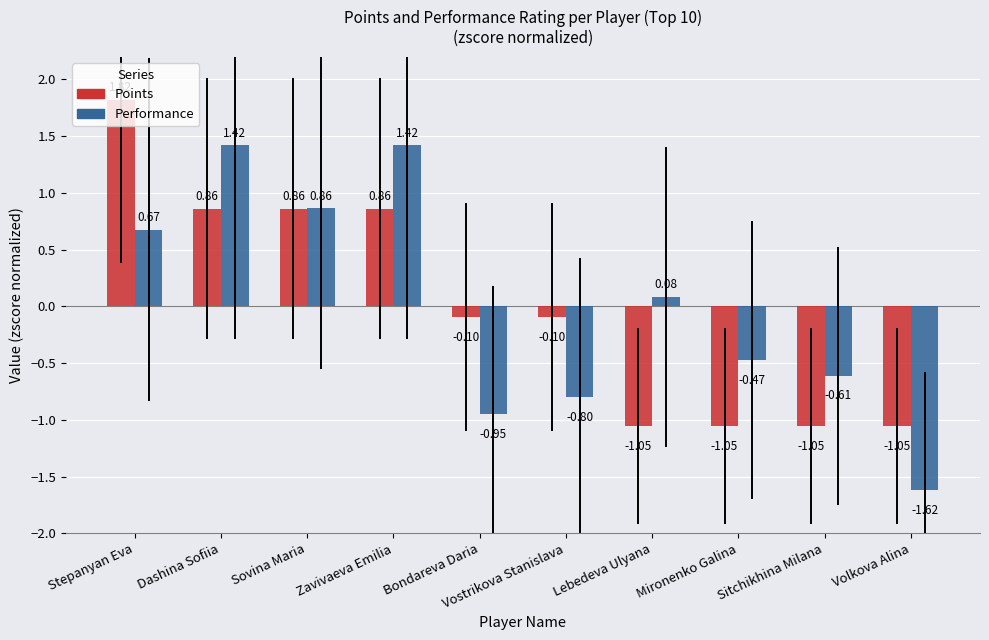

Between Dashina Sofiia and Lebedeva Ulyana, which series saw the biggest shift?

Points